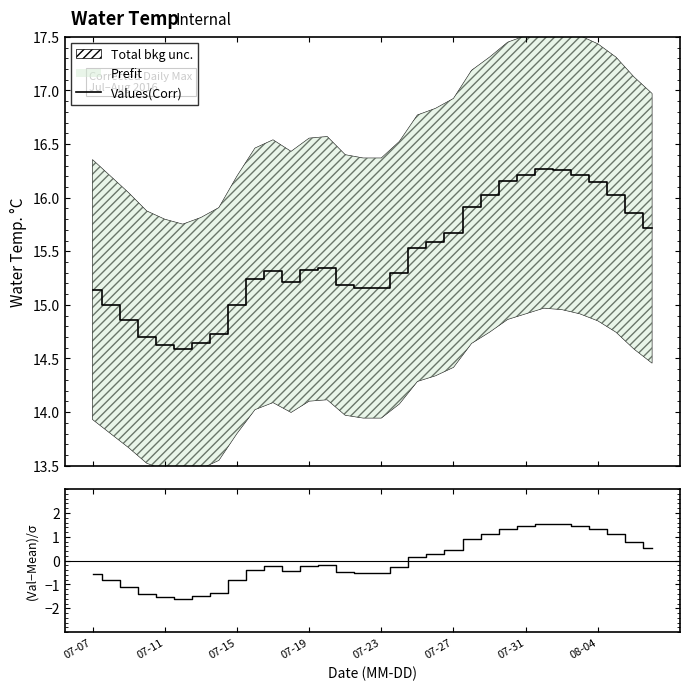

True or false: (Val-Mean)/Std and Values(Corr) intersect in this chart.

False